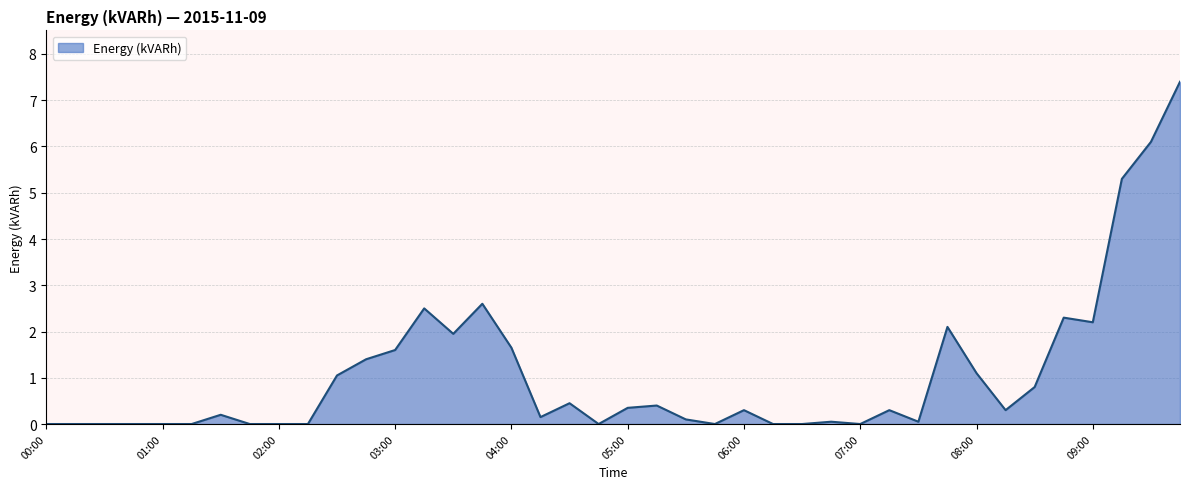

What is the maximum value shown in the chart?

7.4